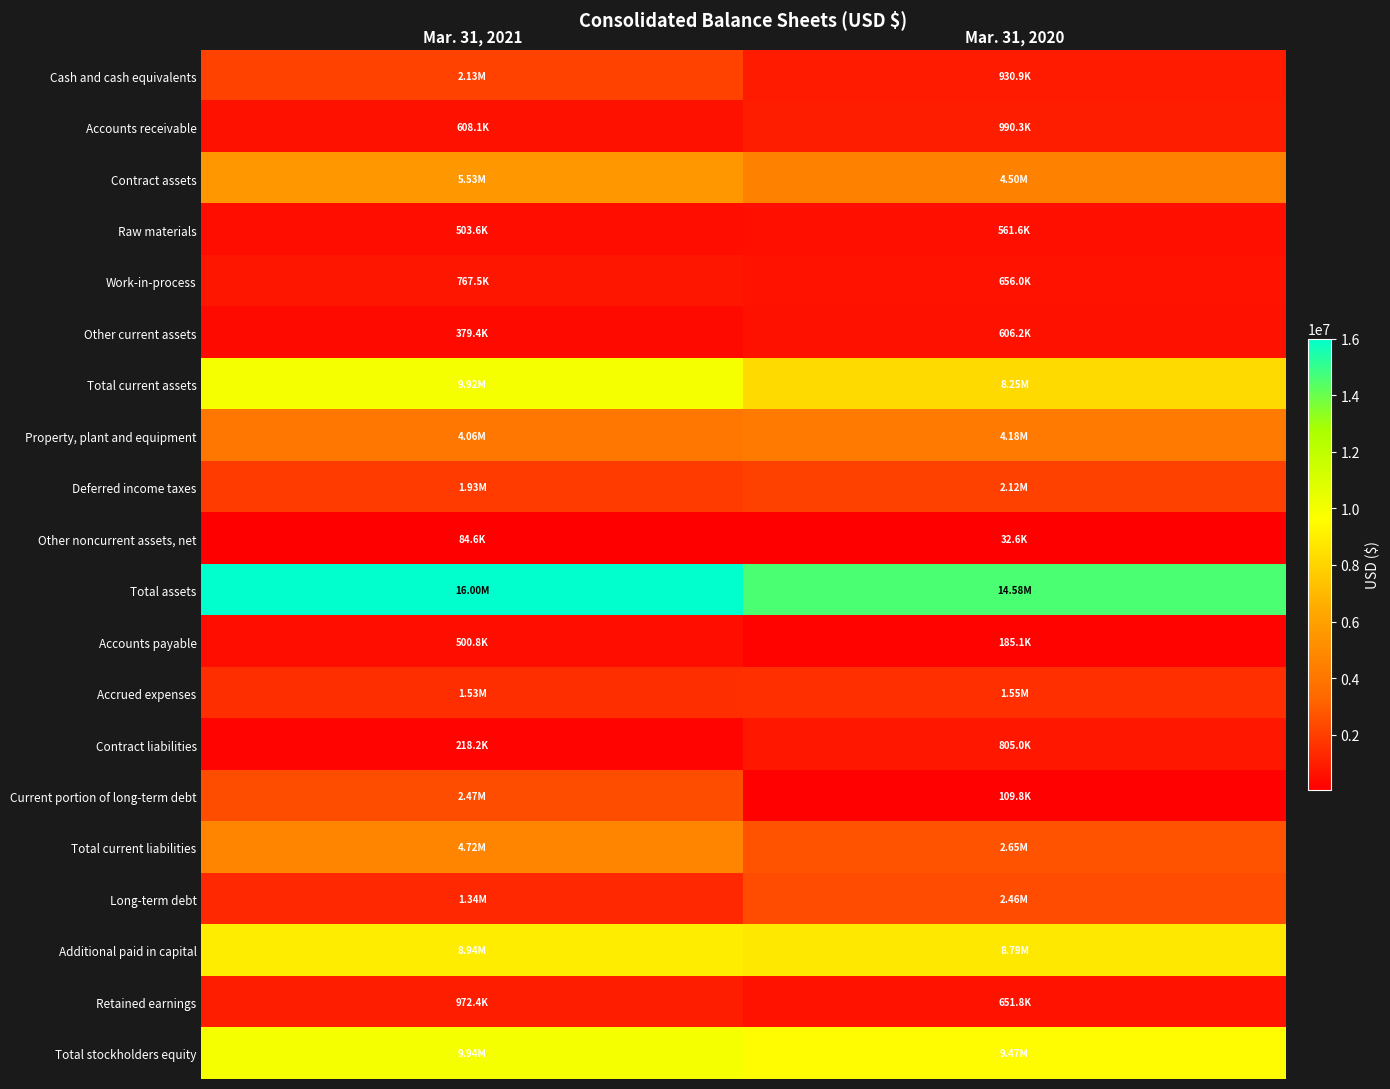

Reading left to right, extract all data points from this chart.

Cash and cash equivalents: Mar. 31, 2021=2130711	Mar. 31, 2020=930856
Accounts receivable: Mar. 31, 2021=608059	Mar. 31, 2020=990300
Contract assets: Mar. 31, 2021=5532408	Mar. 31, 2020=4504621
Raw materials: Mar. 31, 2021=503636	Mar. 31, 2020=561572
Work-in-process: Mar. 31, 2021=767520	Mar. 31, 2020=656041
Other current assets: Mar. 31, 2021=379437	Mar. 31, 2020=606151
Total current assets: Mar. 31, 2021=9921771	Mar. 31, 2020=8249541
Property, plant and equipment: Mar. 31, 2021=4063209	Mar. 31, 2020=4182861
Deferred income taxes: Mar. 31, 2021=1934415	Mar. 31, 2020=2115480
Other noncurrent assets, net: Mar. 31, 2021=84624	Mar. 31, 2020=32600
Total assets: Mar. 31, 2021=16004019	Mar. 31, 2020=14580482
Accounts payable: Mar. 31, 2021=500848	Mar. 31, 2020=185065
Accrued expenses: Mar. 31, 2021=1526270	Mar. 31, 2020=1554524
Contract liabilities: Mar. 31, 2021=218152	Mar. 31, 2020=805049
Current portion of long-term debt: Mar. 31, 2021=2474963	Mar. 31, 2020=109829
Total current liabilities: Mar. 31, 2021=4720233	Mar. 31, 2020=2654467
Long-term debt: Mar. 31, 2021=1341938	Mar. 31, 2020=2456560
Additional paid in capital: Mar. 31, 2021=8944660	Mar. 31, 2020=8793062
Retained earnings: Mar. 31, 2021=972401	Mar. 31, 2020=651770
Total stockholders equity: Mar. 31, 2021=9941848	Mar. 31, 2020=9469455